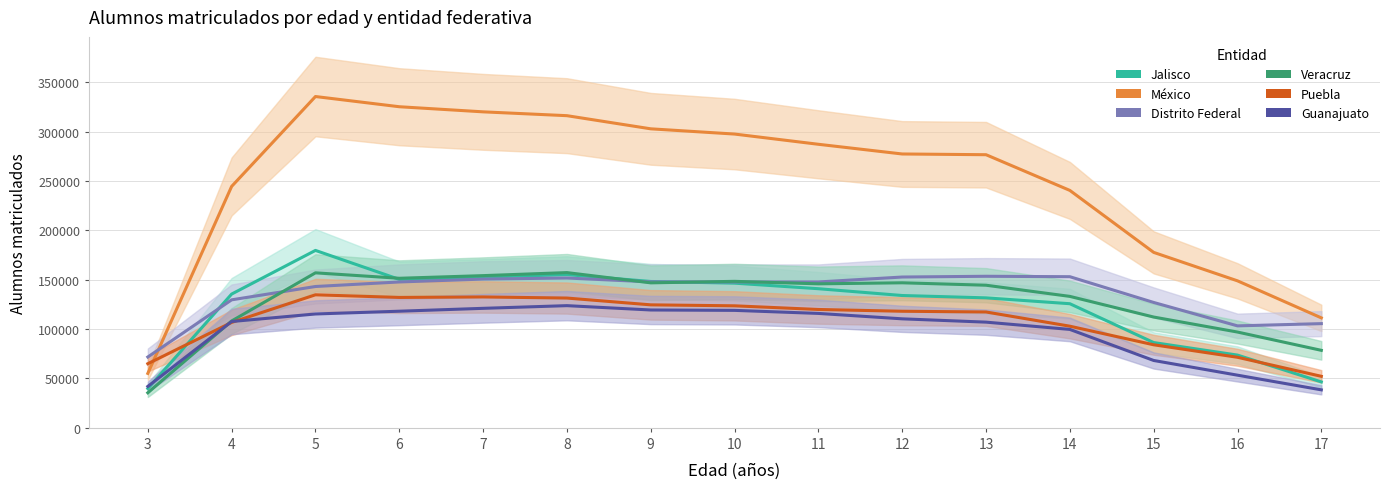

In Veracruz, how many points are lower than both neighbors (excluding endpoints)?

3